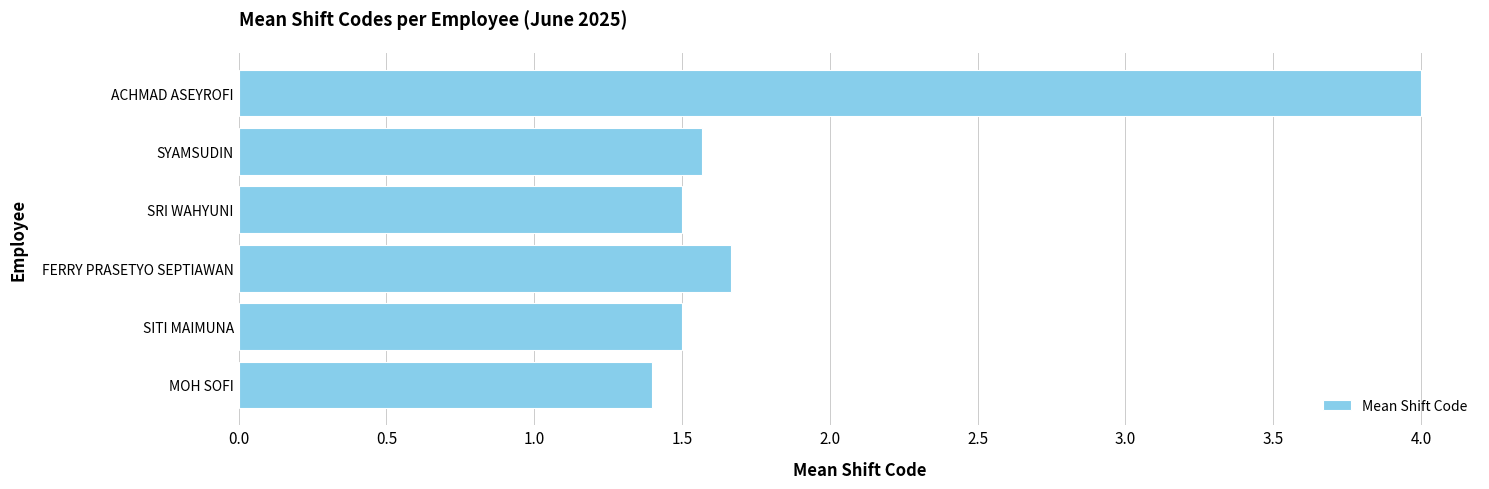

What is the difference between the maximum and second lowest values?

2.5